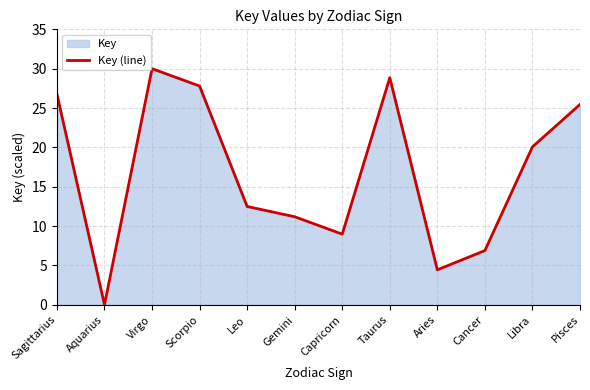

What position from the left is Taurus?

8